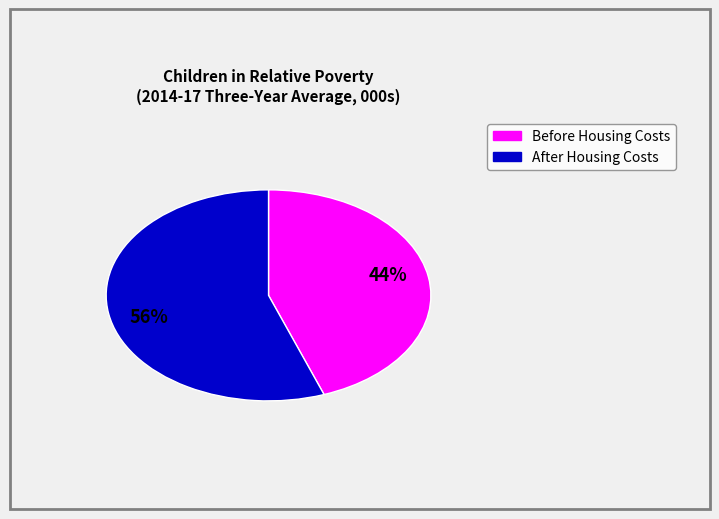

Is there a majority slice in this chart?

Yes